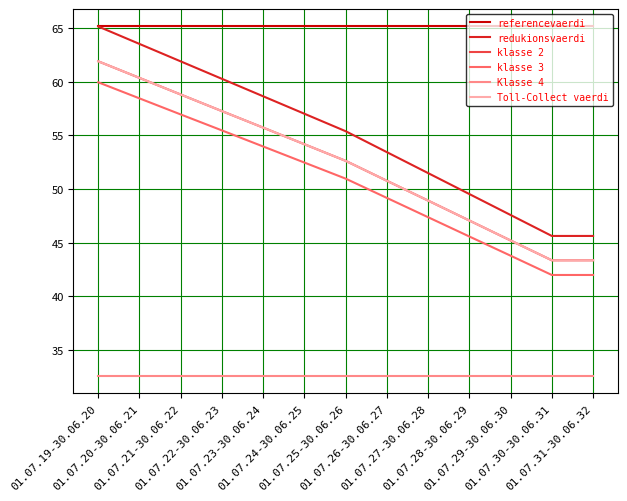

Is this an area chart (filled region under the line)?

No